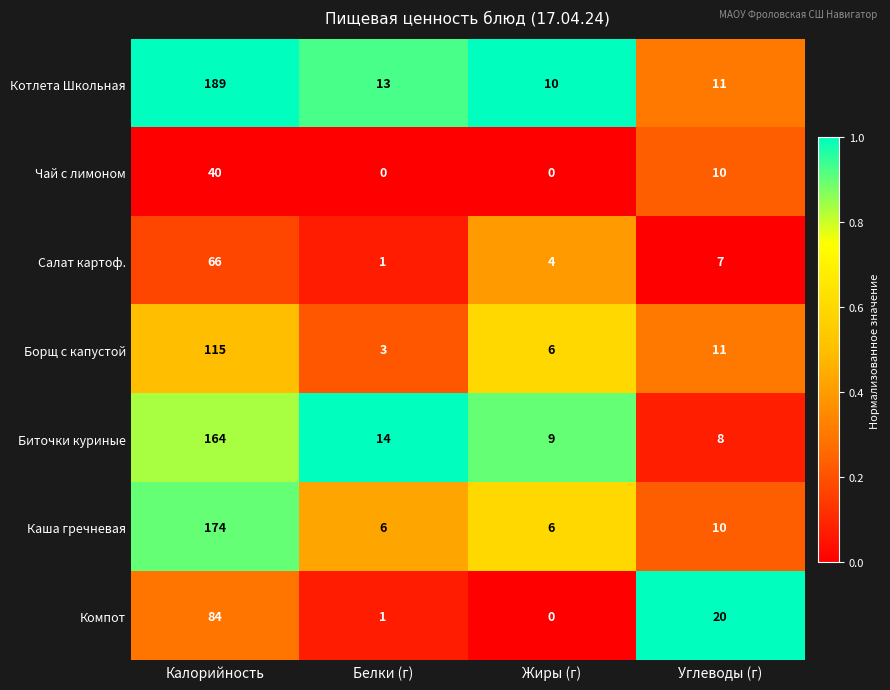

Reading right to left, extract all data points from this chart.

Котлета Школьная: 11	10	13	189
Чай с лимоном: 10	0	0	40
Салат картоф.: 7	4	1	66
Борщ с капустой: 11	6	3	115
Биточки куриные: 8	9	14	164
Каша гречневая: 10	6	6	174
Компот: 20	0	1	84